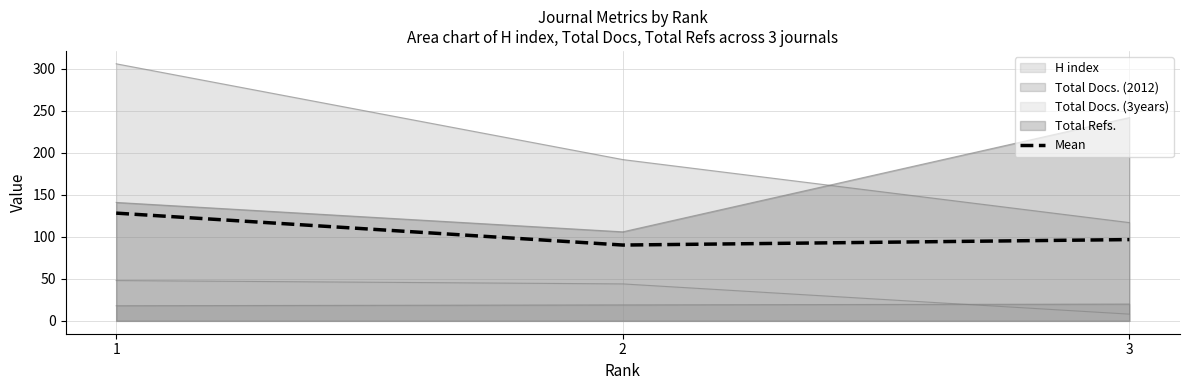

List the labels in order of value, smallest first.

2, 3, 1